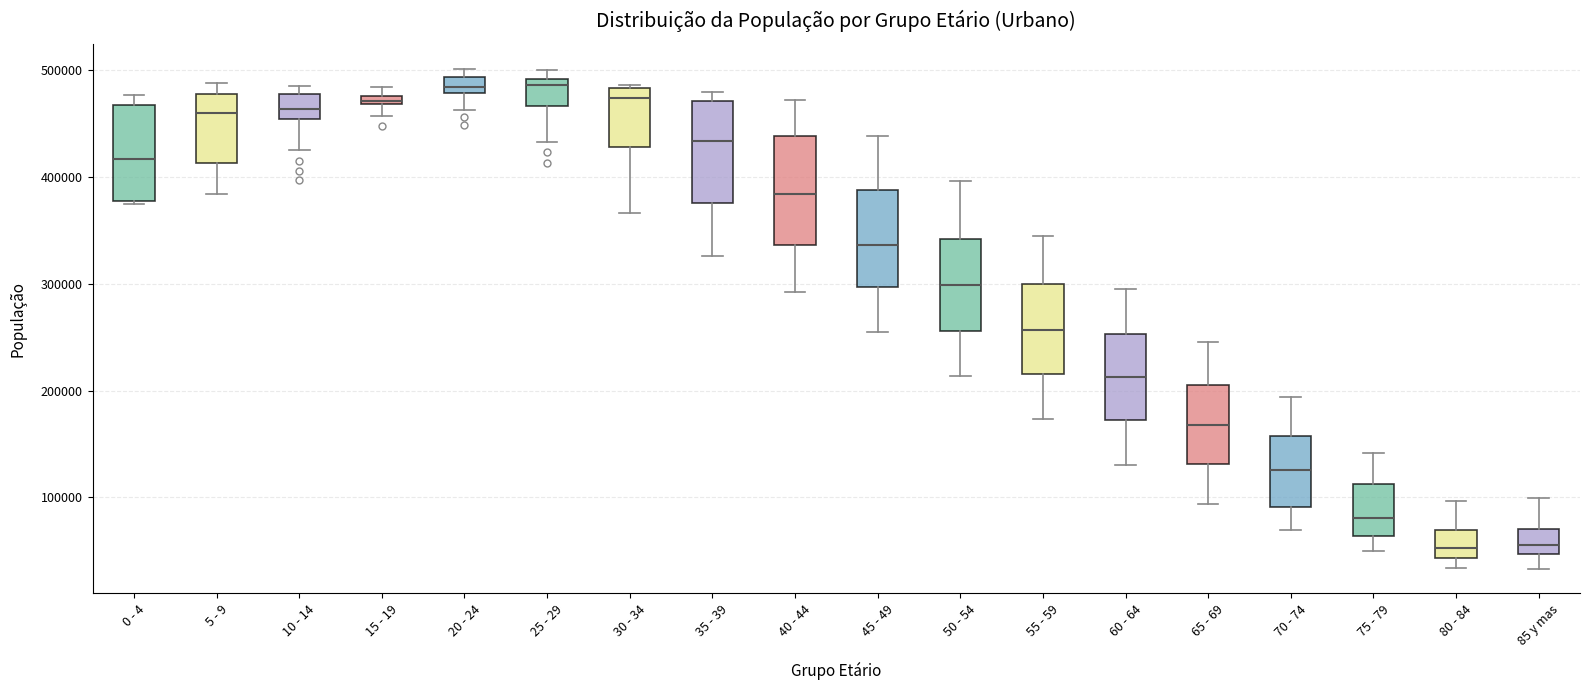

Where does the median line of the box for 80 - 84 sit on the y-axis? The values are not printed on the chart, so give them approximately, as read against the axis.

50000